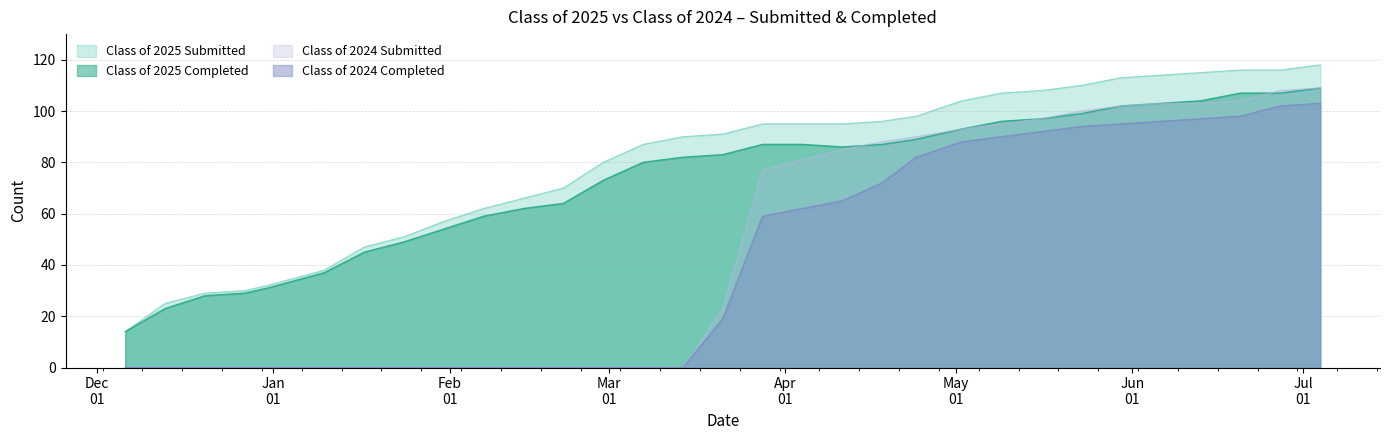

What is the label of the 17th point from the right?

03/14/2025